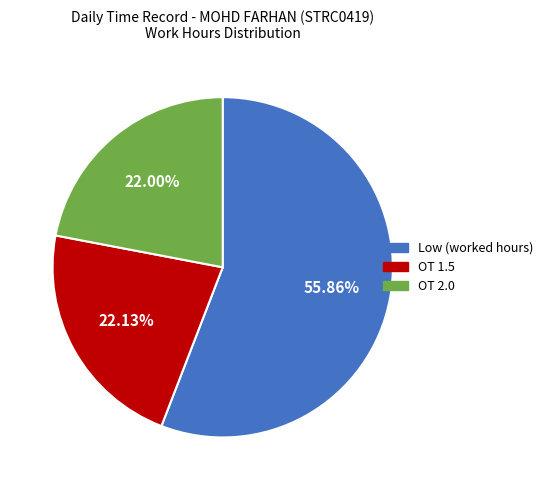

Is there a majority slice in this chart?

Yes